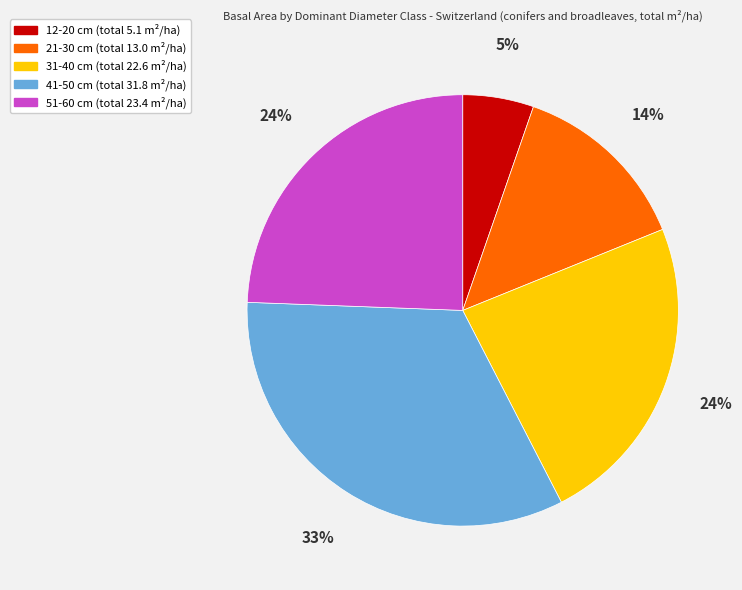

To the nearest percent, what is the combined percentage of 41-50 cm and 12-20 cm?

38%